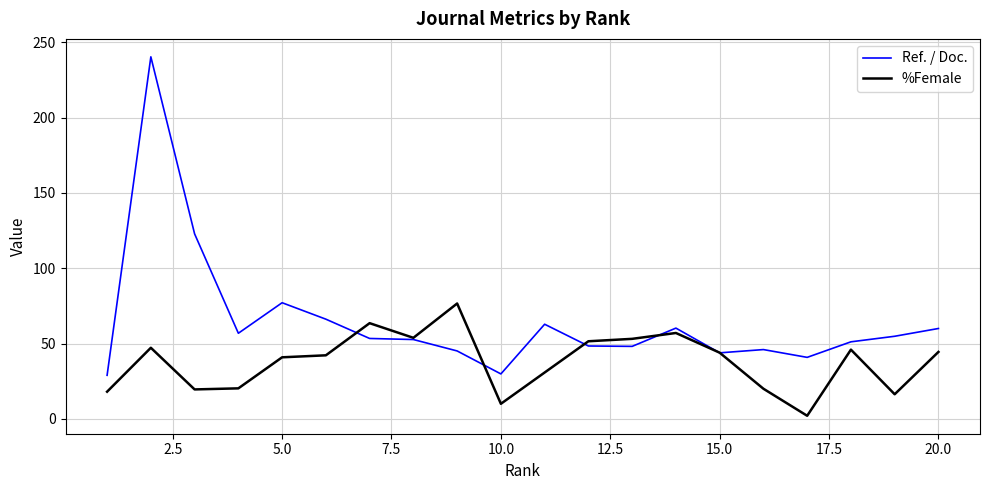

What is the maximum value for %Female?

76.6